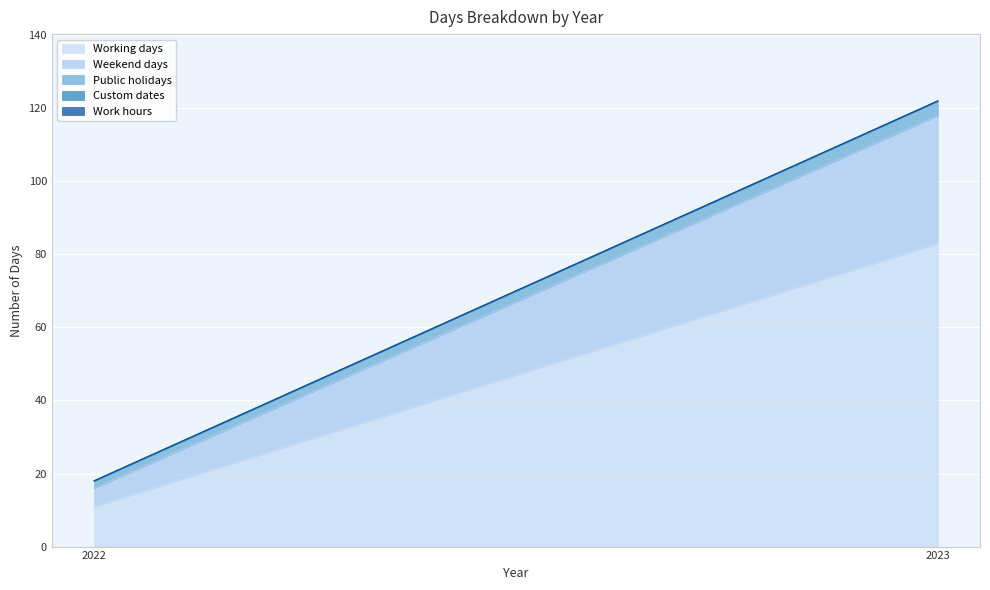

The Working days series shows 11 at 2022. True or false?

True